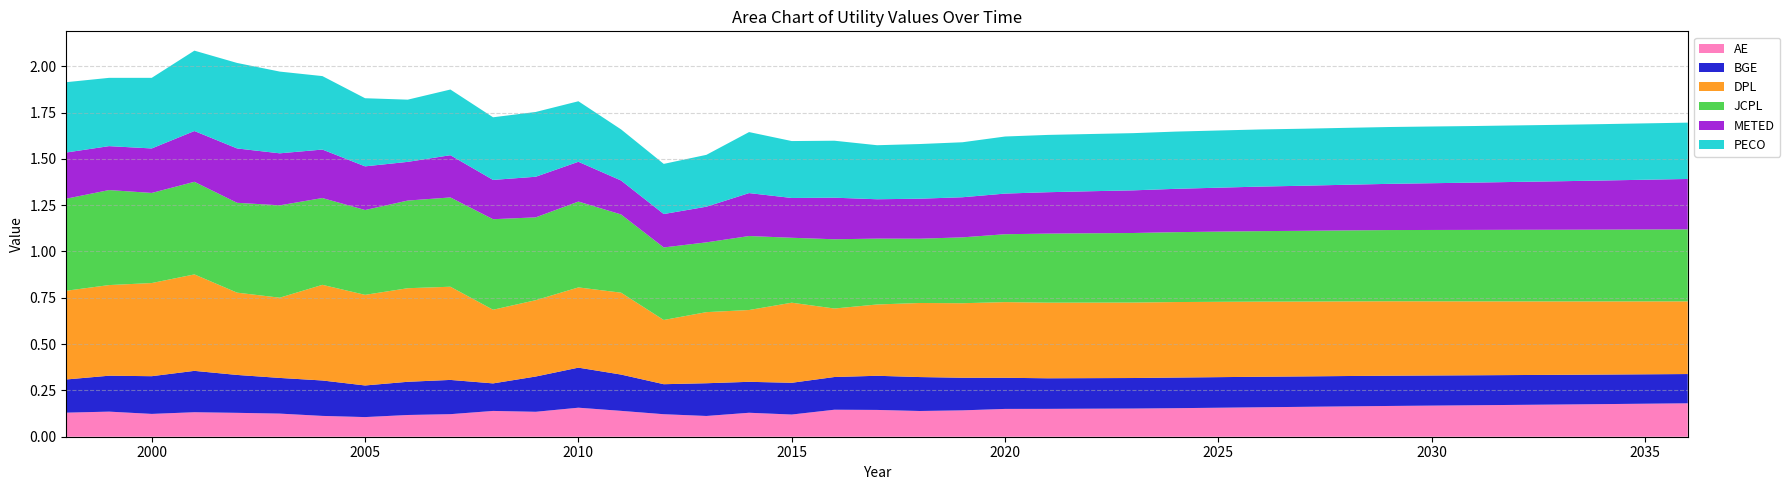

Reading right to left, transcribe all the data shown in this chart.

AE: 0.2	0.2	0.2	0.2	0.2	0.2	0.2	0.2	0.2	0.2	0.2	0.2	0.2	0.2	0.2	0.2	0.2	0.1	0.1	0.1	0.1	0.1	0.1	0.1	0.1	0.1	0.2	0.1	0.1	0.1	0.1	0.1	0.1	0.1	0.1	0.1	0.1	0.1	0.1
BGE: 0.2	0.2	0.2	0.2	0.2	0.2	0.2	0.2	0.2	0.2	0.2	0.2	0.2	0.2	0.2	0.2	0.2	0.2	0.2	0.2	0.2	0.2	0.2	0.2	0.2	0.2	0.2	0.2	0.1	0.2	0.2	0.2	0.2	0.2	0.2	0.2	0.2	0.2	0.2
DPL: 0.4	0.4	0.4	0.4	0.4	0.4	0.4	0.4	0.4	0.4	0.4	0.4	0.4	0.4	0.4	0.4	0.4	0.4	0.4	0.4	0.4	0.4	0.4	0.4	0.3	0.4	0.4	0.4	0.4	0.5	0.5	0.5	0.5	0.4	0.4	0.5	0.5	0.5	0.5
JCPL: 0.4	0.4	0.4	0.4	0.4	0.4	0.4	0.4	0.4	0.4	0.4	0.4	0.4	0.4	0.4	0.4	0.4	0.4	0.3	0.4	0.4	0.4	0.4	0.4	0.4	0.4	0.5	0.4	0.5	0.5	0.5	0.5	0.5	0.5	0.5	0.5	0.5	0.5	0.5
METED: 0.3	0.3	0.3	0.3	0.3	0.3	0.3	0.2	0.2	0.2	0.2	0.2	0.2	0.2	0.2	0.2	0.2	0.2	0.2	0.2	0.2	0.2	0.2	0.2	0.2	0.2	0.2	0.2	0.2	0.2	0.2	0.2	0.3	0.3	0.3	0.3	0.2	0.2	0.2
PECO: 0.3	0.3	0.3	0.3	0.3	0.3	0.3	0.3	0.3	0.3	0.3	0.3	0.3	0.3	0.3	0.3	0.3	0.3	0.3	0.3	0.3	0.3	0.3	0.3	0.3	0.3	0.3	0.3	0.3	0.4	0.3	0.4	0.4	0.4	0.5	0.4	0.4	0.4	0.4